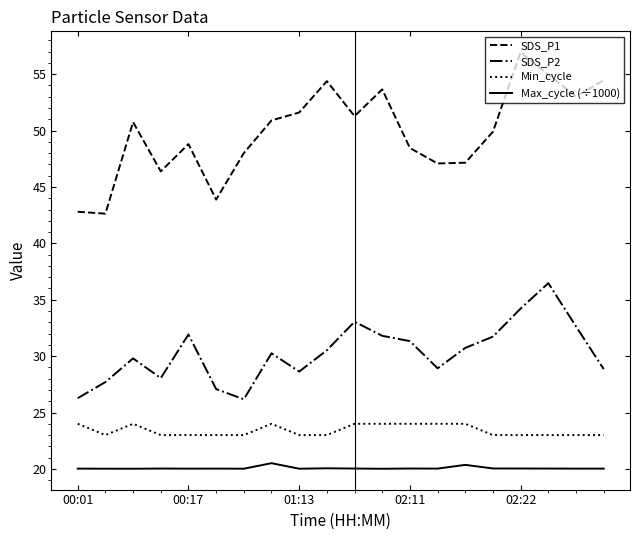

Which series has the largest total across all categories?

SDS_P1